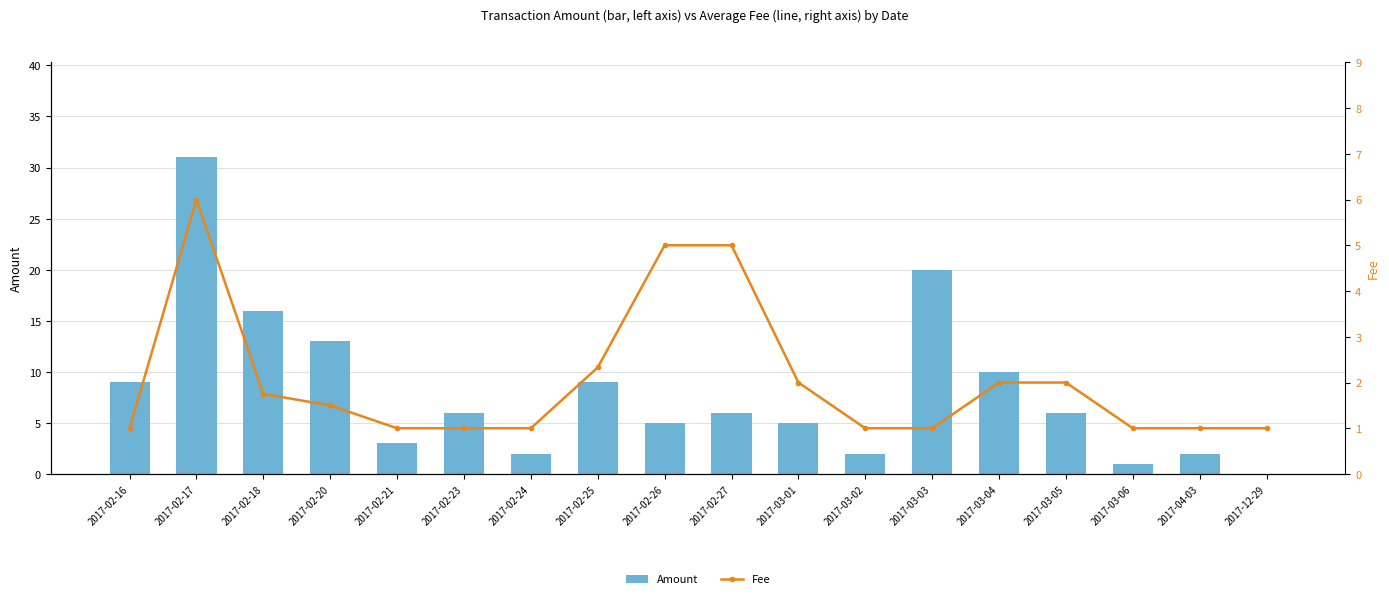

Rank the categories by Fee value from lowest to highest.

2017-02-16, 2017-02-21, 2017-02-23, 2017-02-24, 2017-03-02, 2017-03-03, 2017-03-06, 2017-12-29, 2017-04-03, 2017-02-20, 2017-02-18, 2017-03-01, 2017-03-04, 2017-03-05, 2017-02-25, 2017-02-26, 2017-02-27, 2017-02-17